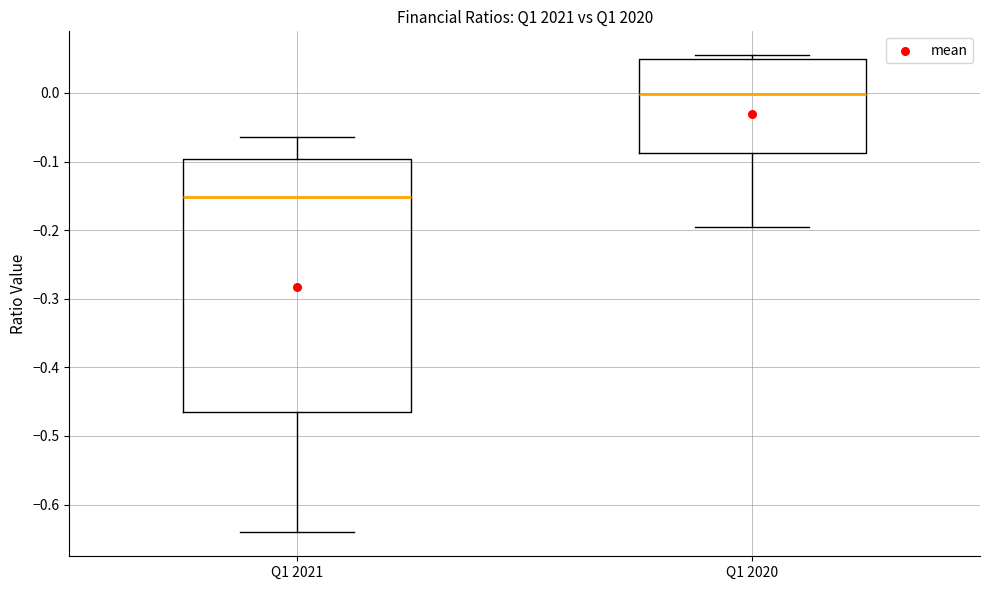

Which box has the lowest median line?

Q1 2021